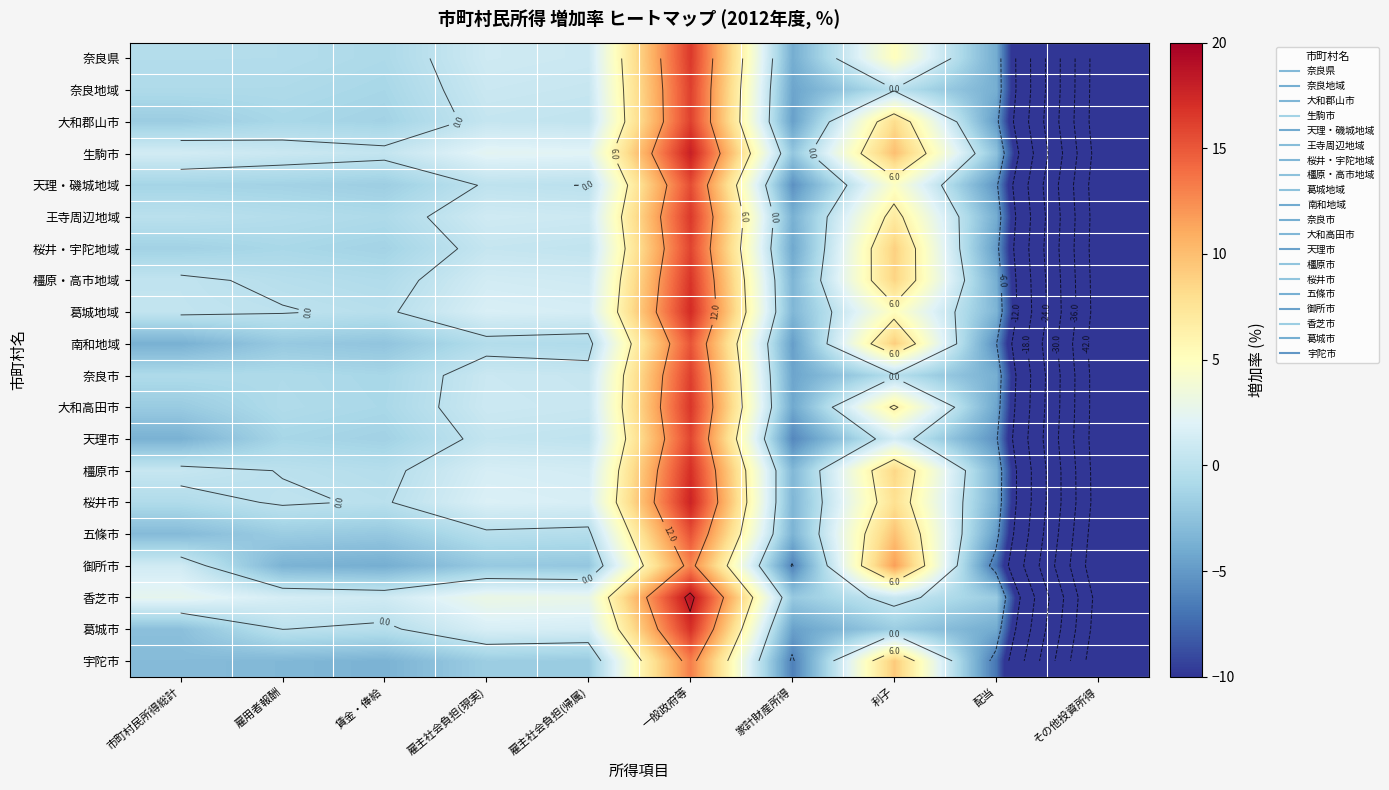

Which series has the largest range (max minus min)?

香芝市